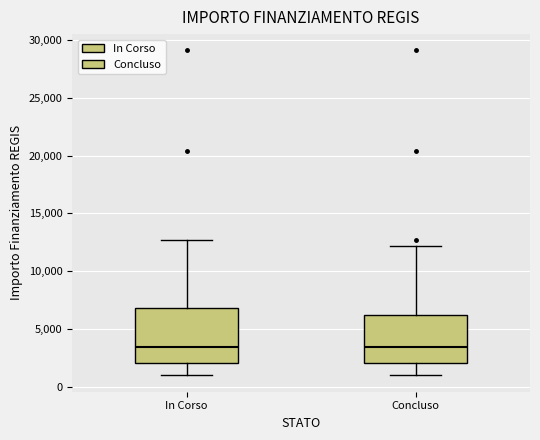

Reading left to right, read every box against the y-axis: the position of its median line, the range the box covers, and the ends of its whiskers. The values are not printed on the chart, so give them approximately, as read against the axis.

In Corso: median 3500, box 2000 to 7000, whiskers 1000 to 12500
Concluso: median 3500, box 2000 to 6000, whiskers 1000 to 12000